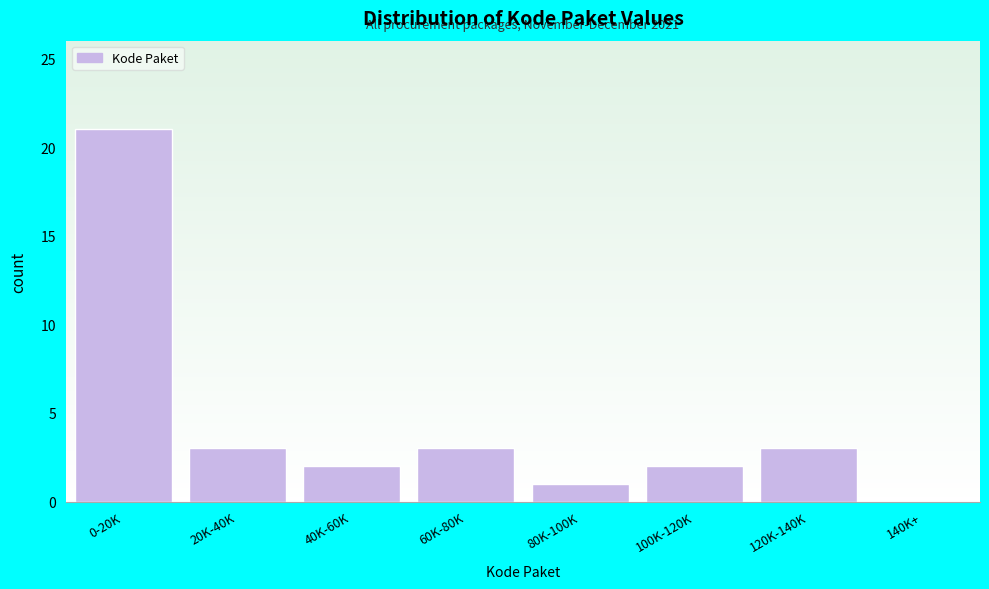

Reading left to right, extract all data points from this chart.

0-20K=21	20K-40K=3	40K-60K=2	60K-80K=3	80K-100K=1	100K-120K=2	120K-140K=3	140K+=0